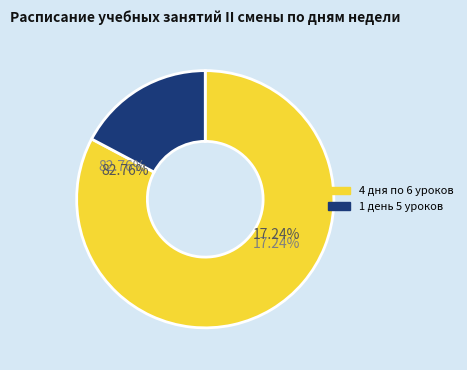

Does 20 account for over 50% of the chart?

No